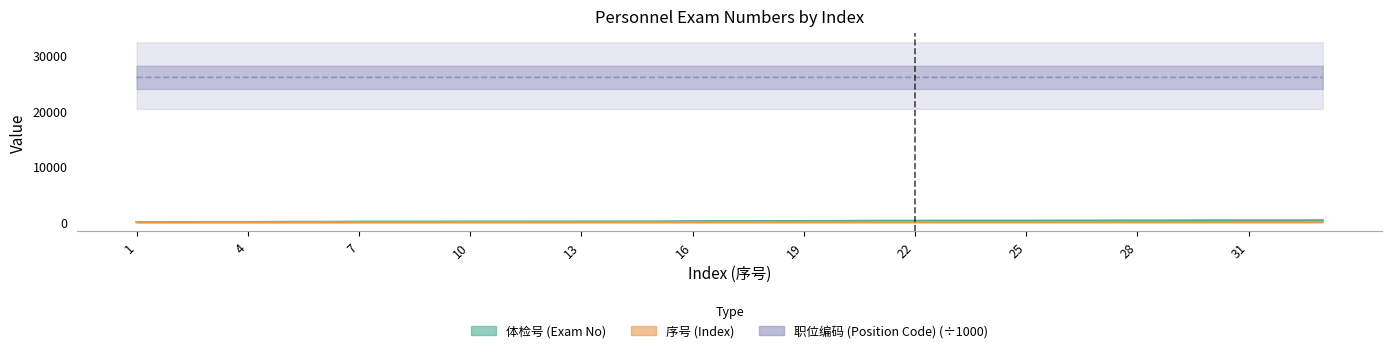

What is the minimum value shown in the chart?

1.0